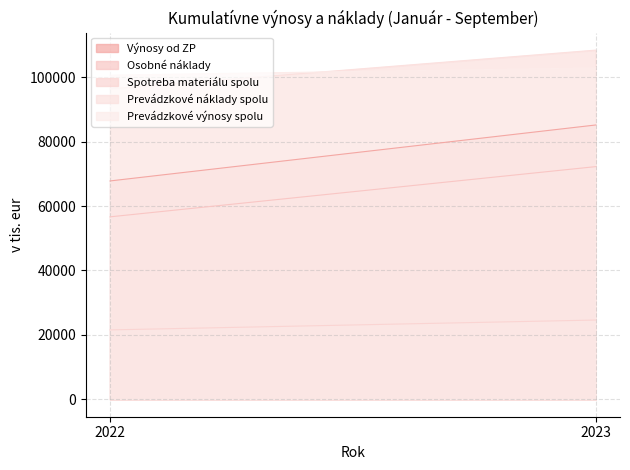

Does the chart have visible grid lines?

Yes